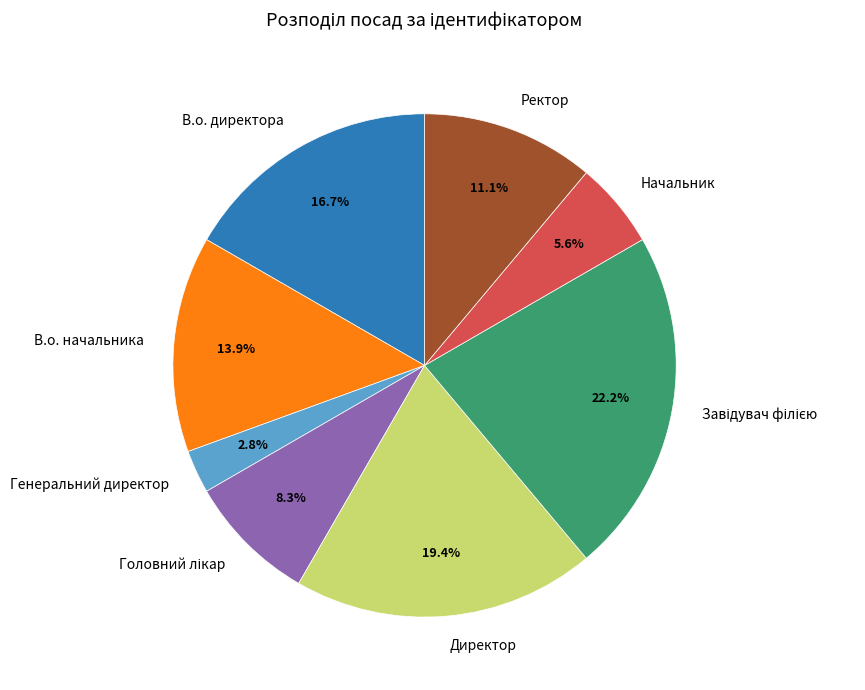

Is the sum of В.о. начальника and Ректор greater than half?

No